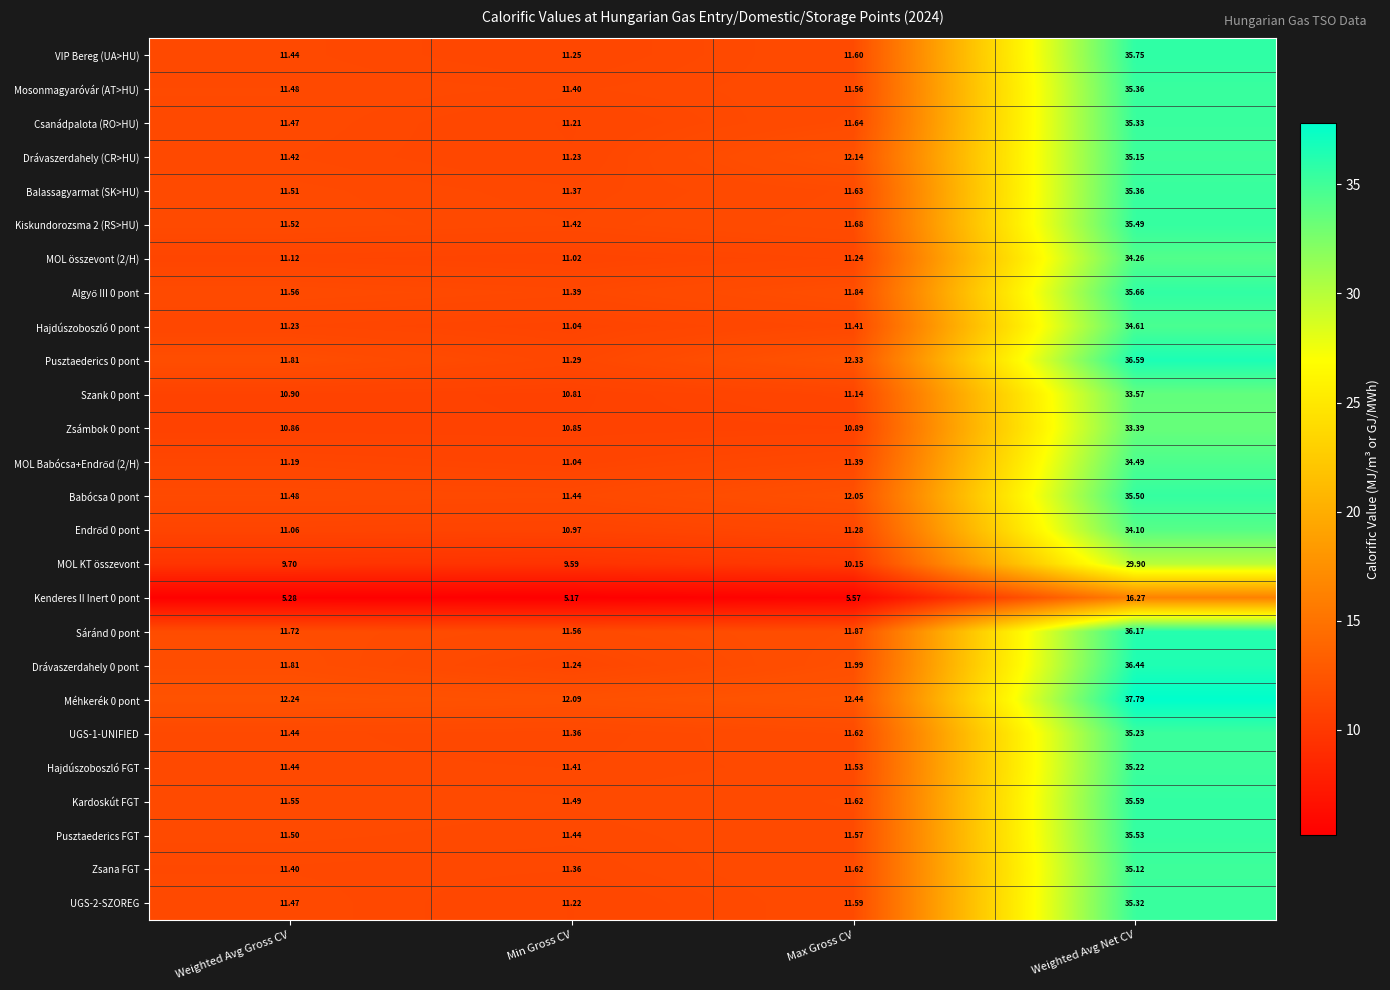

List the labels in order of Drávaszerdahely (CR>HU) value, smallest first.

Min Gross CV, Weighted Avg Gross CV, Max Gross CV, Weighted Avg Net CV